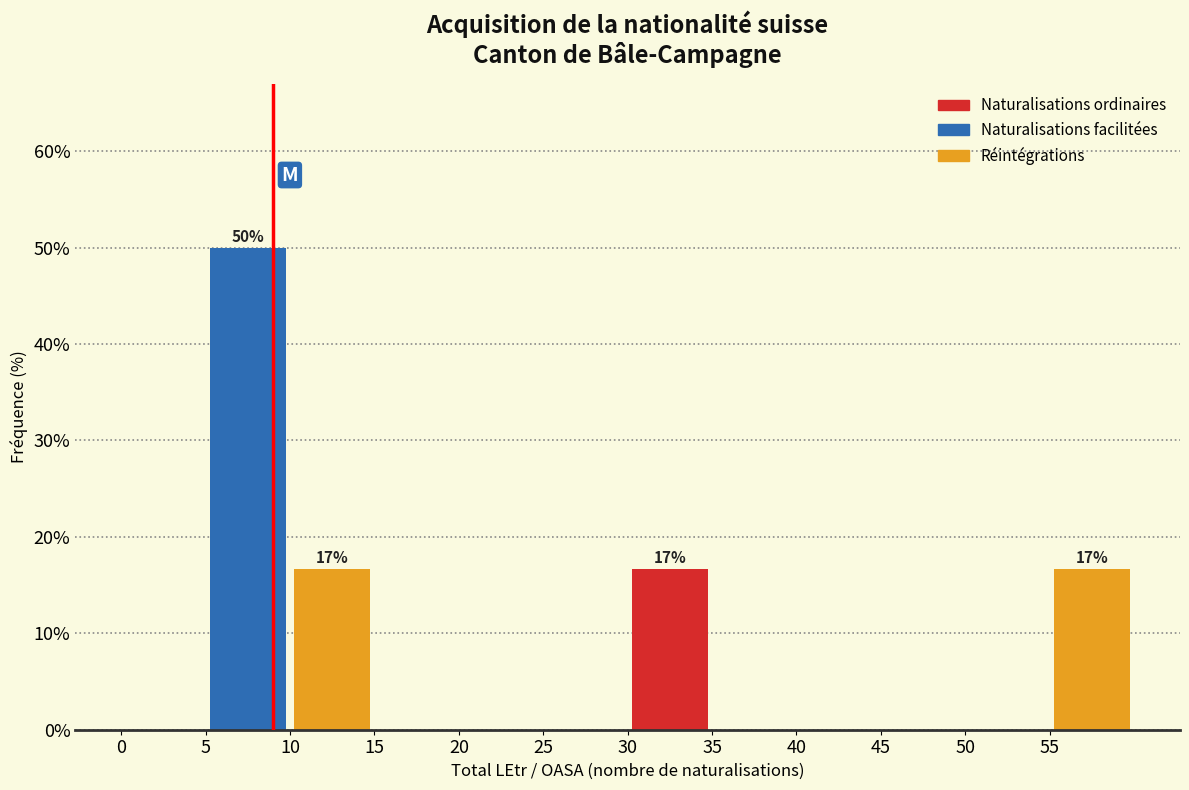

Over which range of the x-axis is the bar tallest?

5 to 10